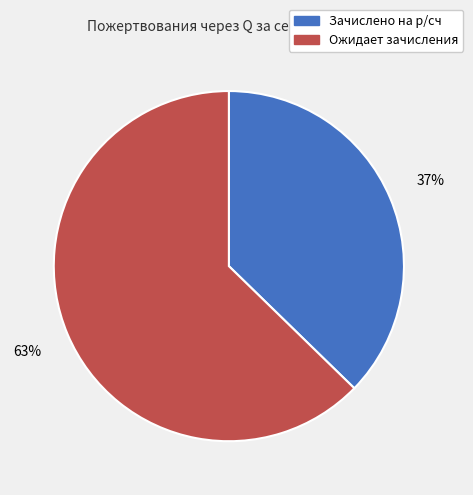

Is the sum of Ожидает зачисления and Зачислено на р/сч greater than half?

Yes